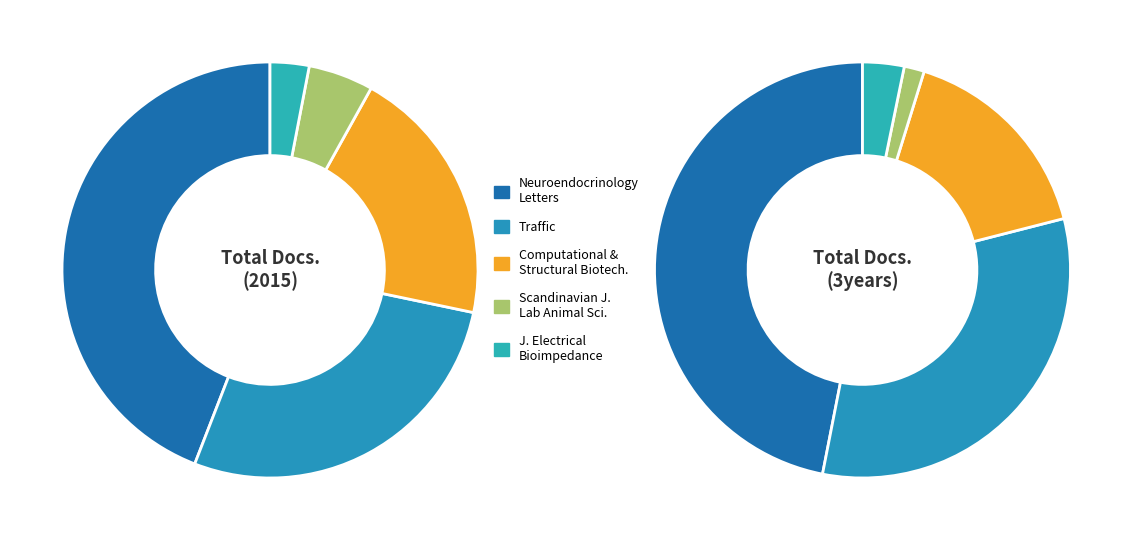

To the nearest percent, what is the combined percentage of values_2015 and 4?

50%